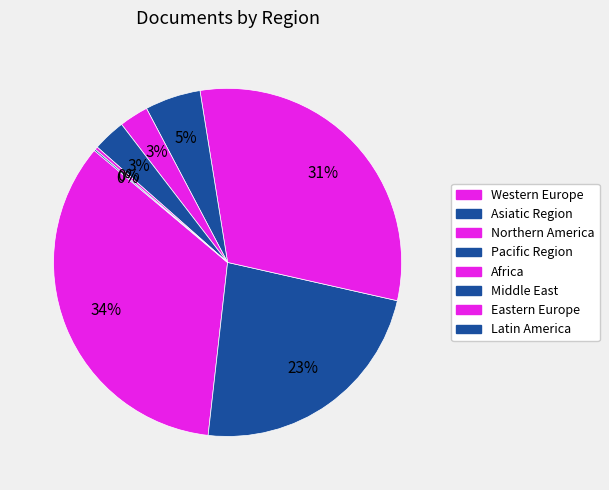

Does Asiatic Region account for over 50% of the chart?

No